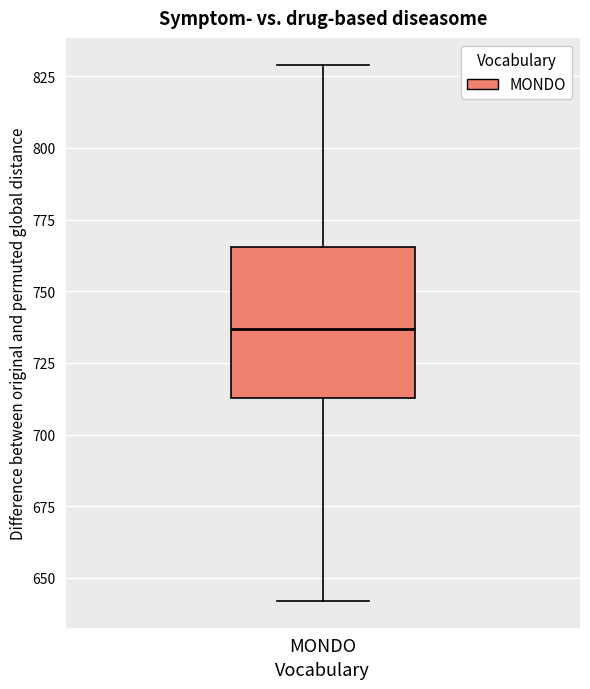

Where is the lower edge of the box for MONDO on the y-axis? The values are not printed on the chart, so give them approximately, as read against the axis.

715